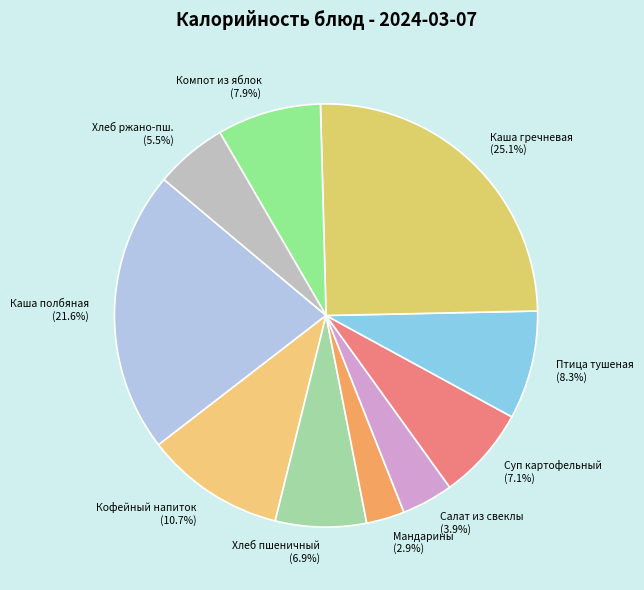

Is there any slice that represents more than half of the pie?

No